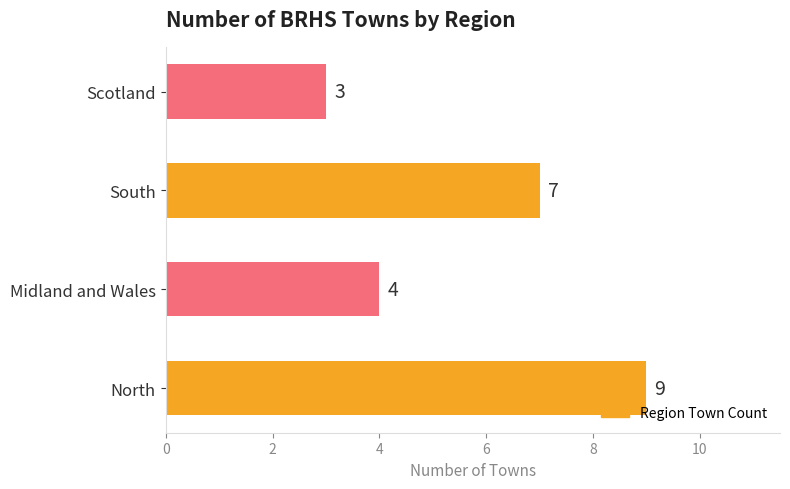

The chart shows a value of 1 at Scotland. True or false?

False